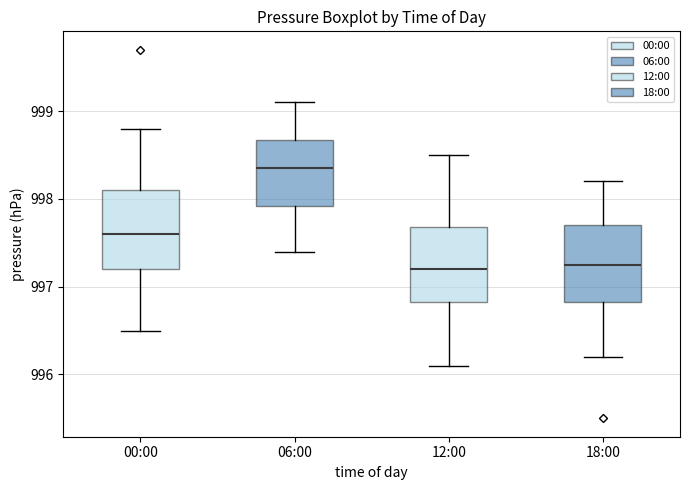

Where is the lower edge of the box for 12:00 on the y-axis? The values are not printed on the chart, so give them approximately, as read against the axis.

996.8